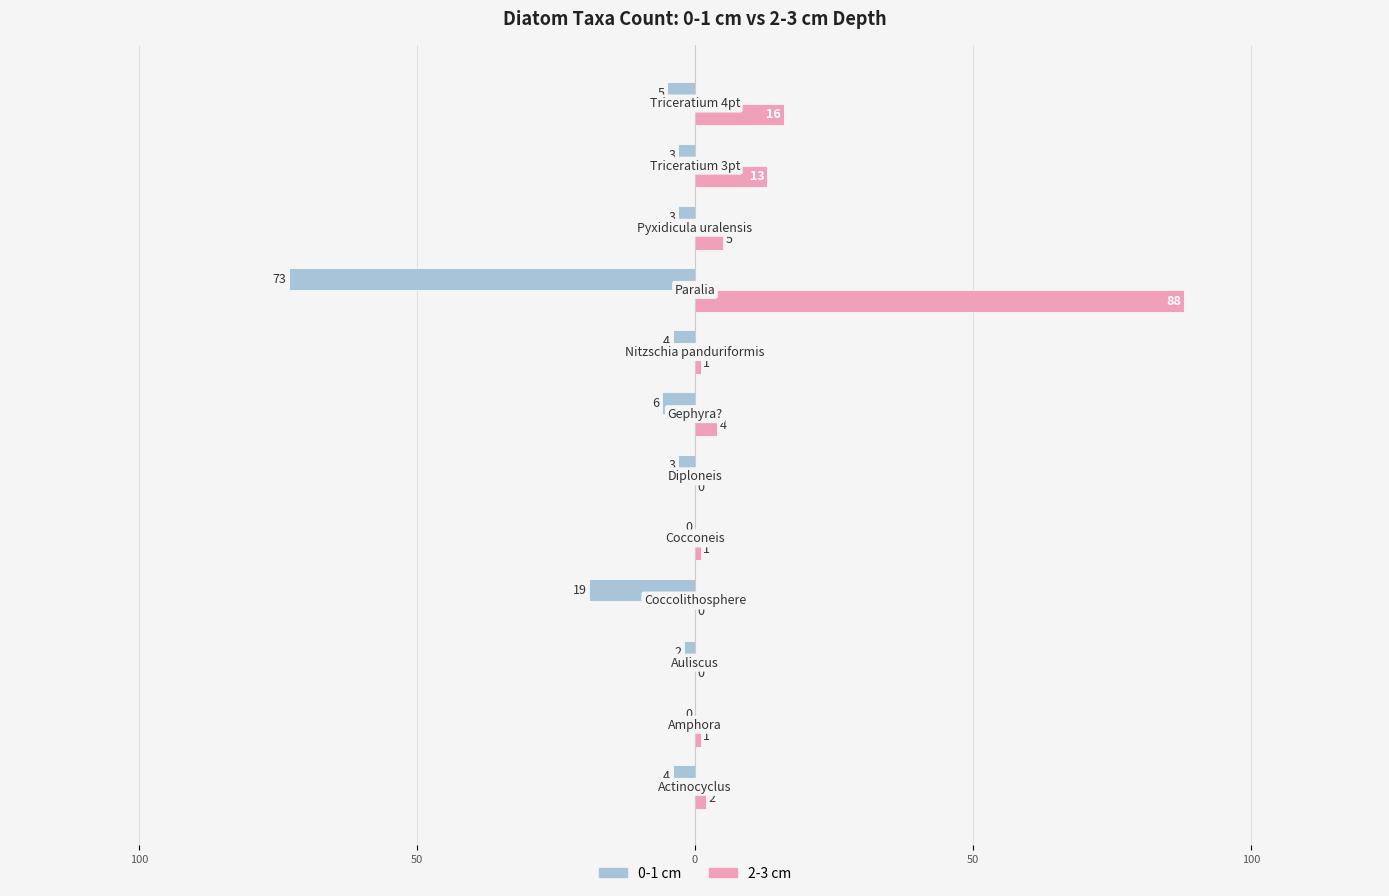

Which series has the largest total across all categories?

2-3 cm